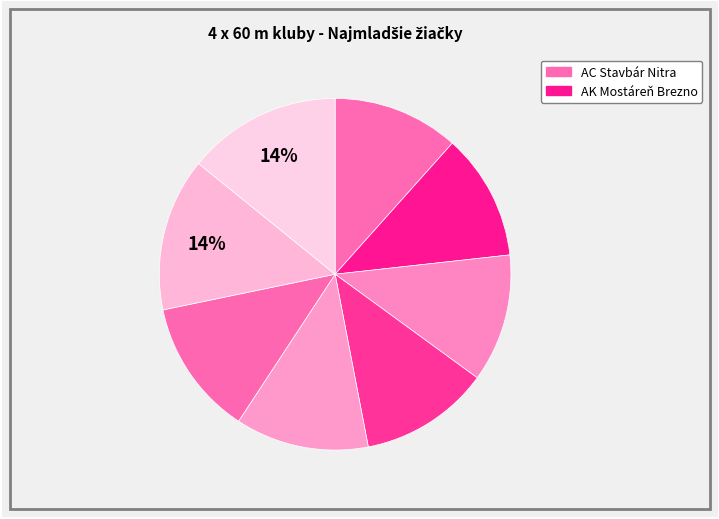

How many segments does this pie chart have?

8